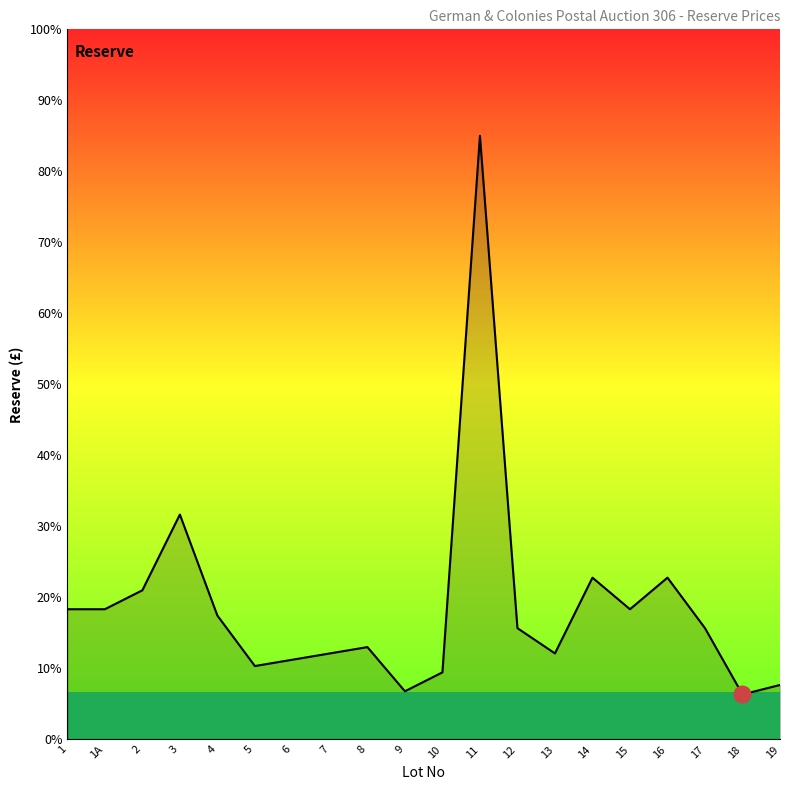

True or false: there are more than 0 points higher than both neighbors.

True